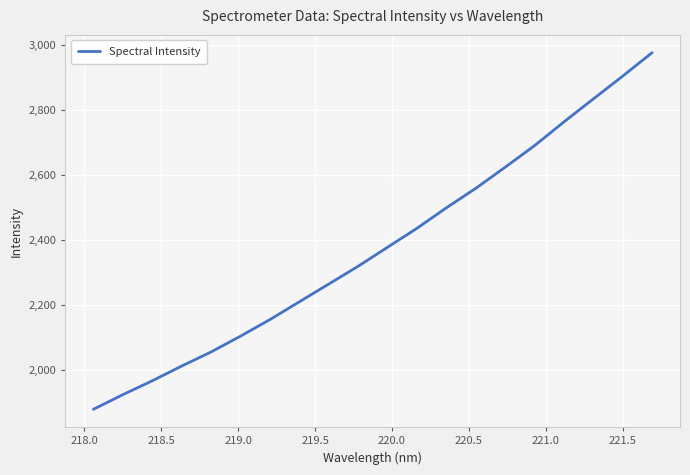

Does the chart display data point markers on the line(s)?

No